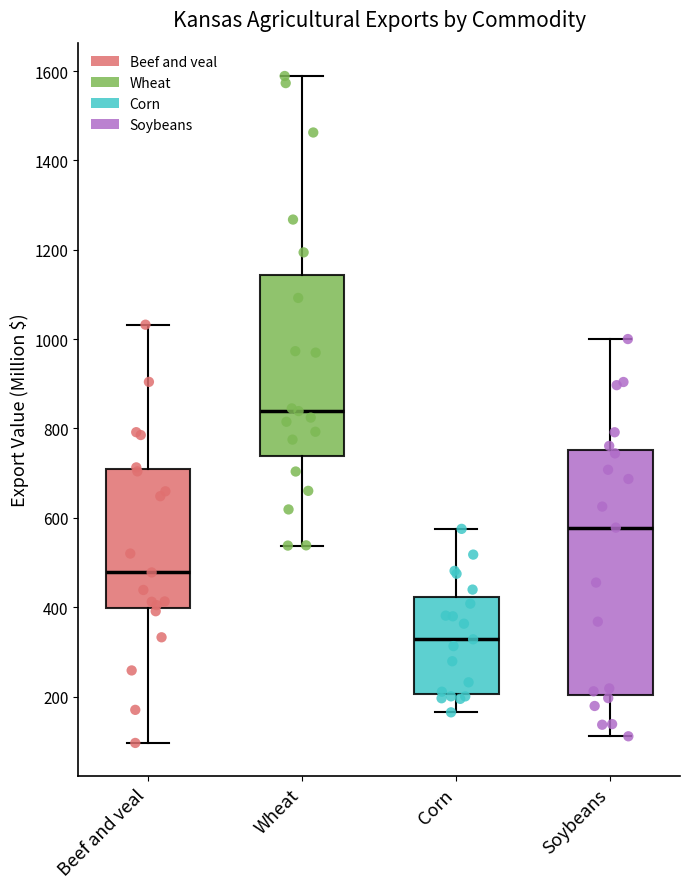

Where does the lower whisker of the box for Soybeans end on the y-axis? The values are not printed on the chart, so give them approximately, as read against the axis.

120